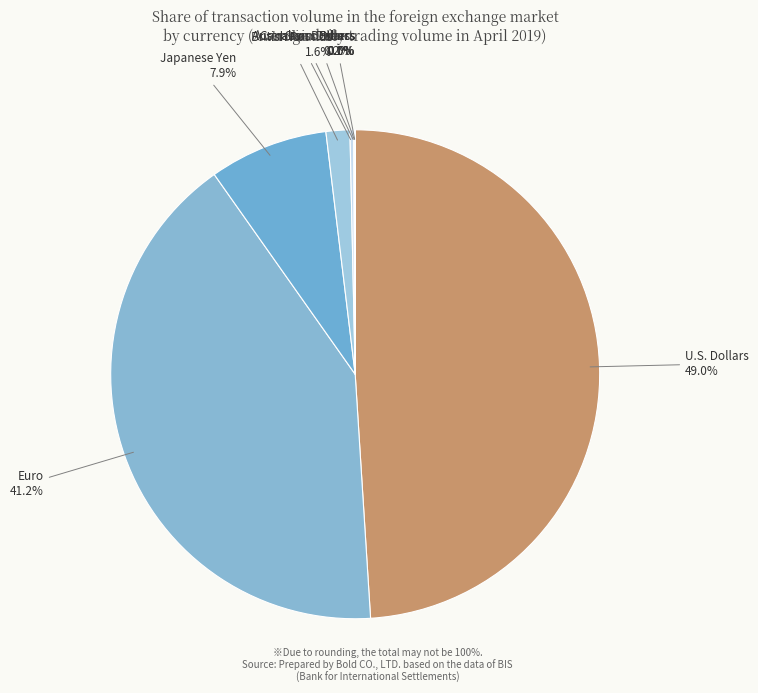

Which has a higher value, Euro or British Pounds?

Euro